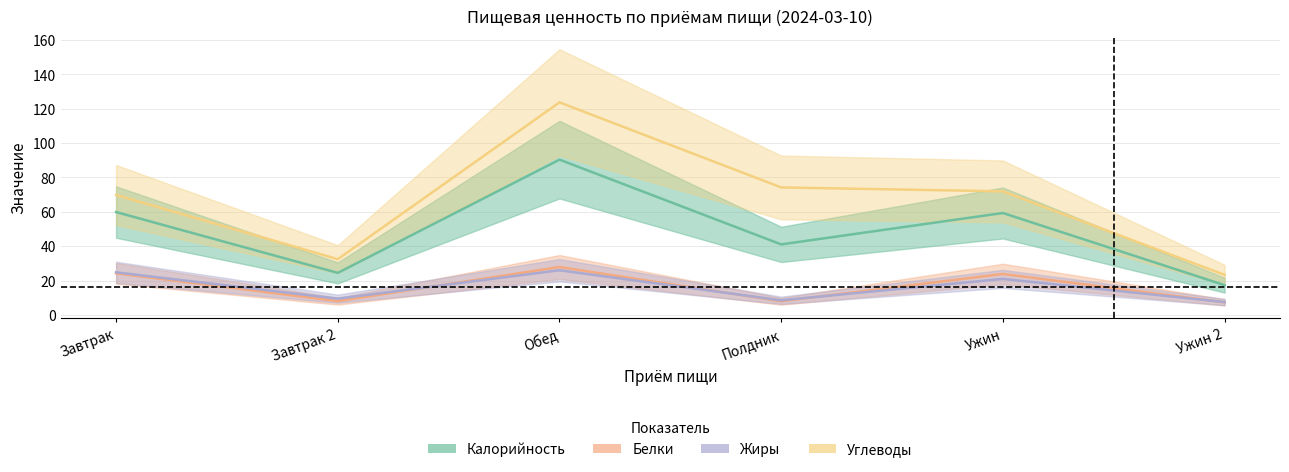

True or false: Углеводы and Жиры intersect in this chart.

False